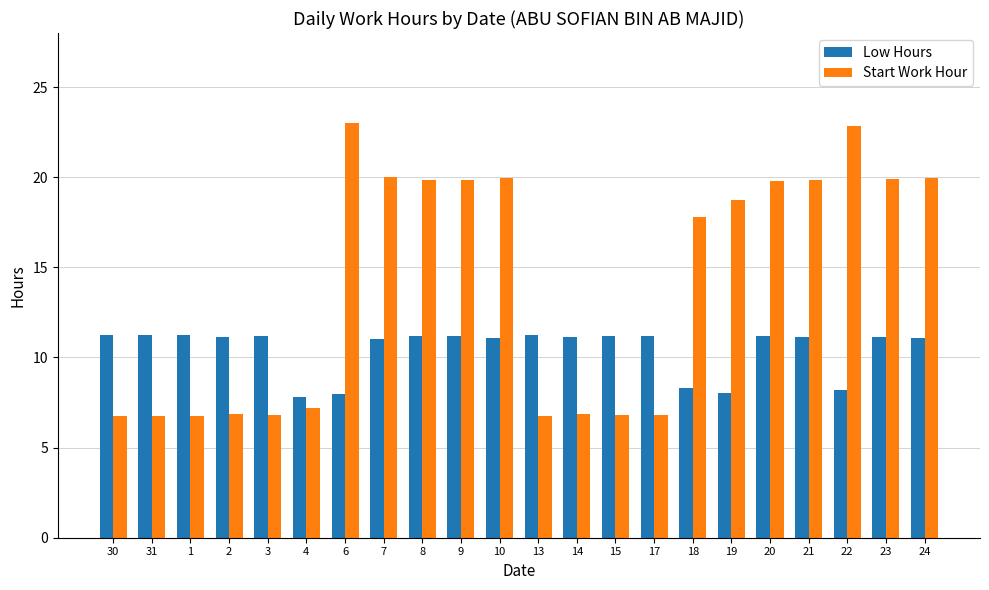

What is the highest value of the Start Work Hour series?

23.0